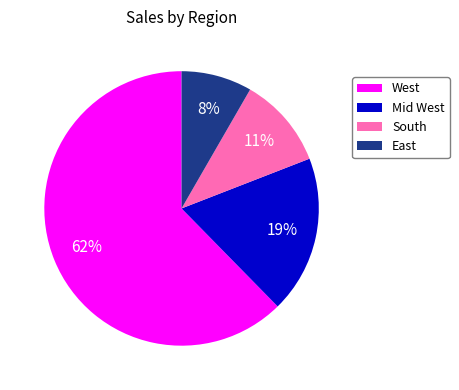

To the nearest percent, what is the average slice percentage?

25%